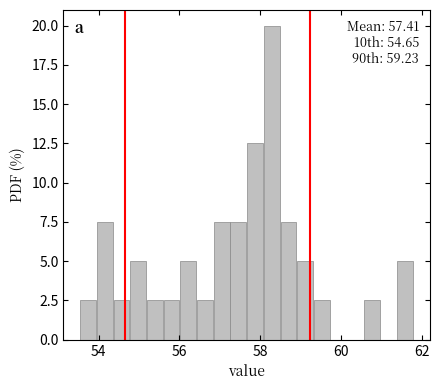

Around what value on the x-axis is the tallest bar? Give the approximate position of its centre, as read against the axis.

58.2